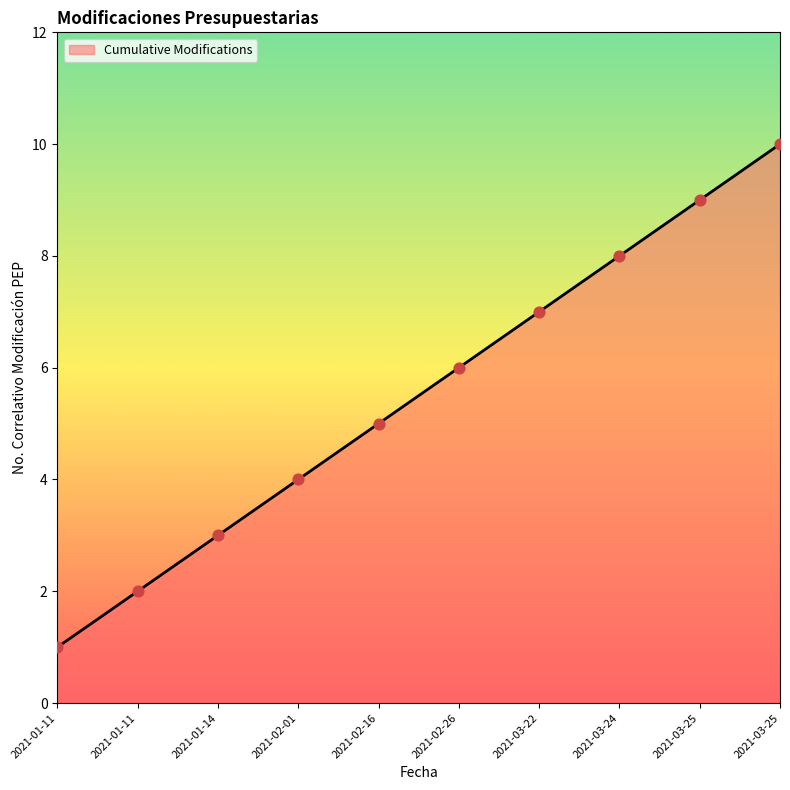

What is the ratio of the value at 2021-01-11 to the value at 2021-03-25?

0.1